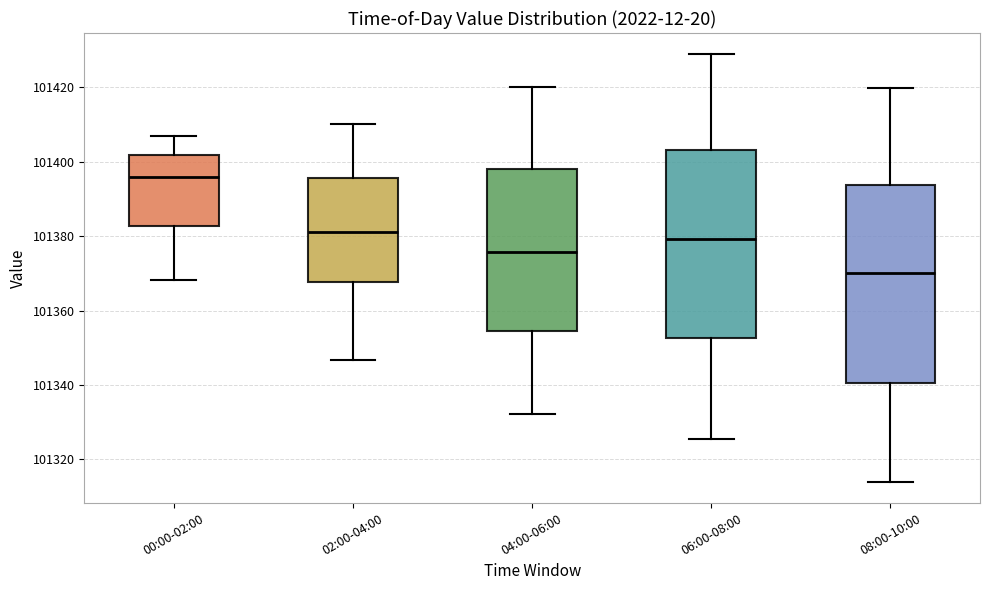

Comparing the boxes themselves (not the whiskers), which one is the tallest?

08:00-10:00